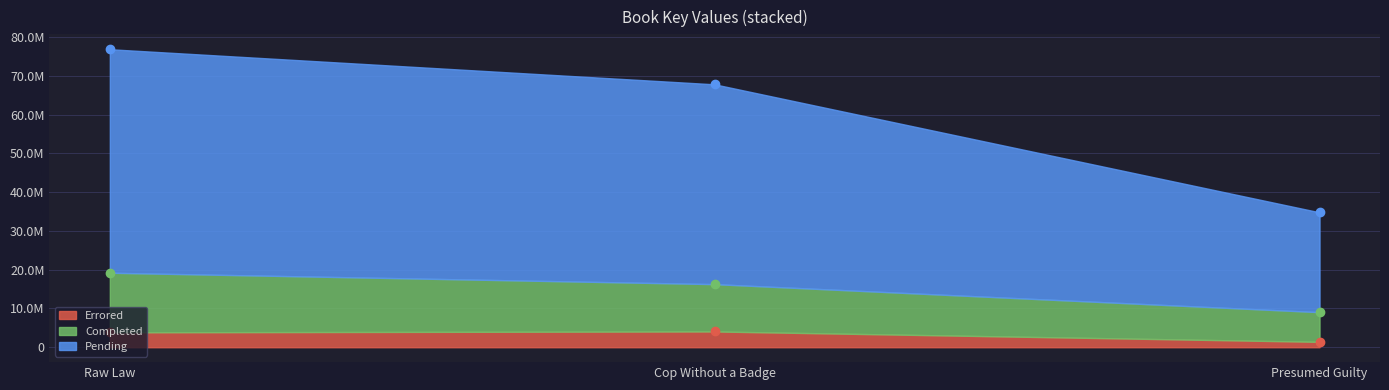

What position from the right is Presumed Guilty?

1